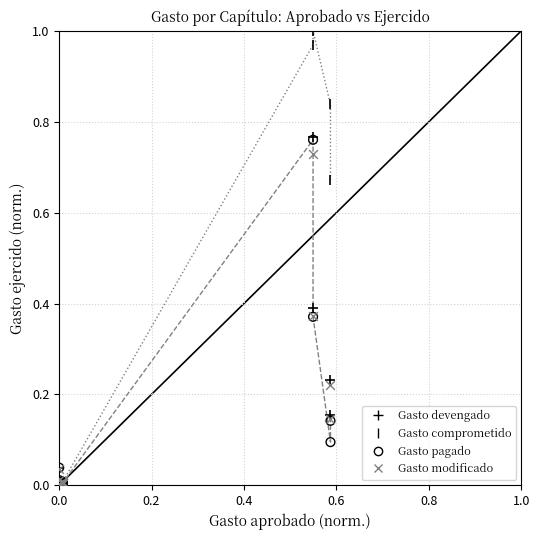

What are all the series names shown in the legend?

Gasto devengado, Gasto comprometido, Gasto pagado, Gasto modificado